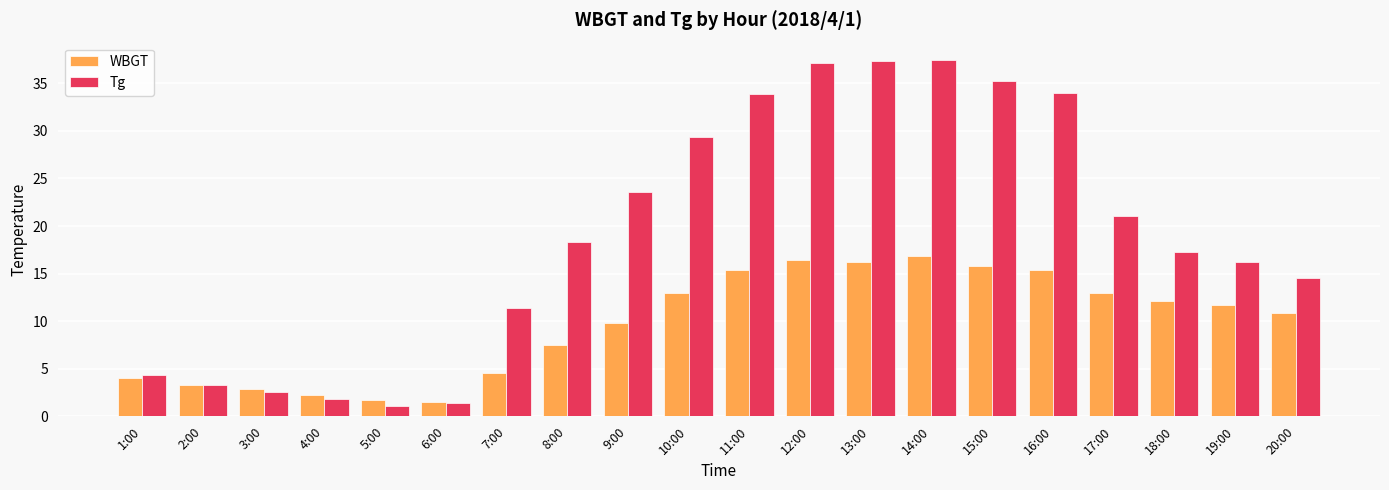

The WBGT series shows 2.9 at 3:00. True or false?

True